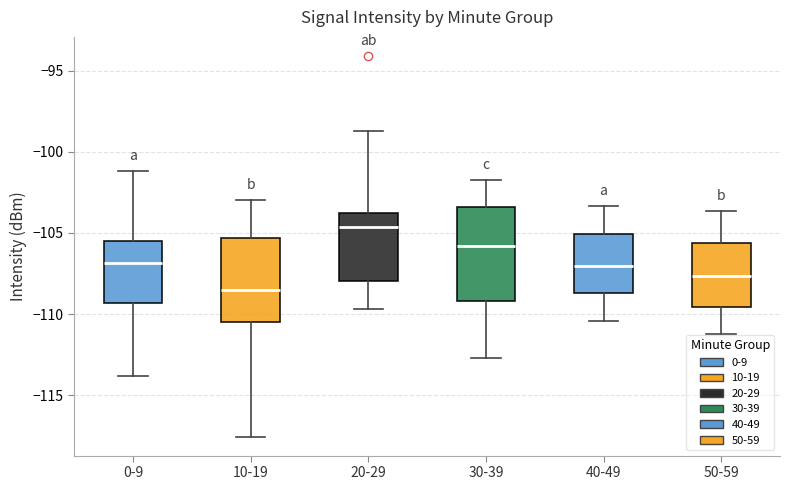

Reading left to right, read every box against the y-axis: the position of its median line, the range the box covers, and the ends of its whiskers. The values are not printed on the chart, so give them approximately, as read against the axis.

0-9: median -107.0, box -109.5 to -105.5, whiskers -114.0 to -101.0
10-19: median -108.5, box -110.5 to -105.5, whiskers -117.5 to -103.0
20-29: median -104.5, box -108.0 to -104.0, whiskers -109.5 to -98.5
30-39: median -106.0, box -109.0 to -103.5, whiskers -112.5 to -101.5
40-49: median -107.0, box -108.5 to -105.0, whiskers -110.5 to -103.5
50-59: median -107.5, box -109.5 to -105.5, whiskers -111.0 to -103.5